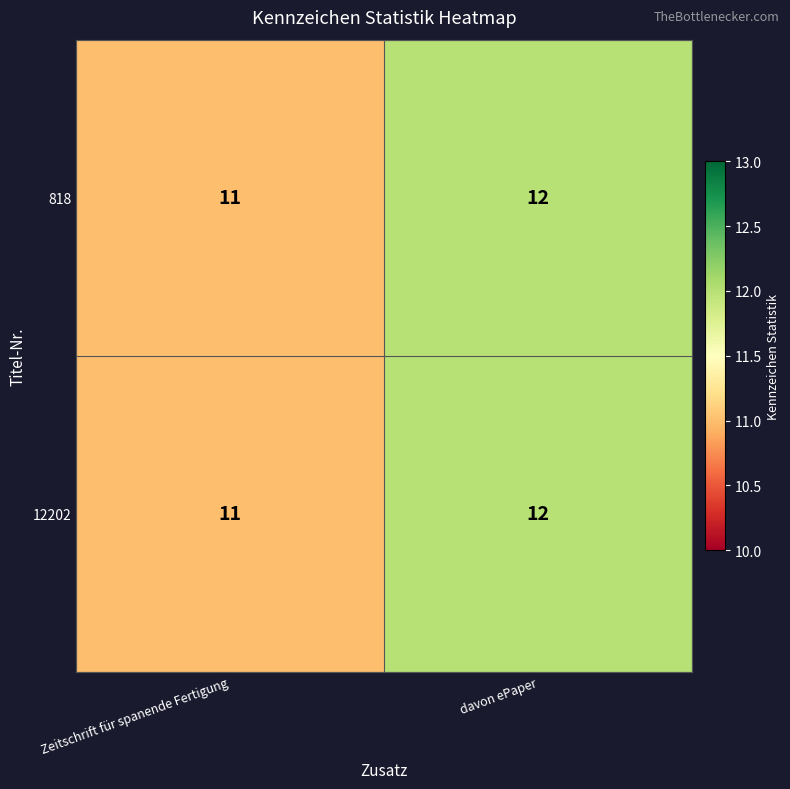

Where is 818 nearest to the value 11?

Zeitschrift für spanende Fertigung